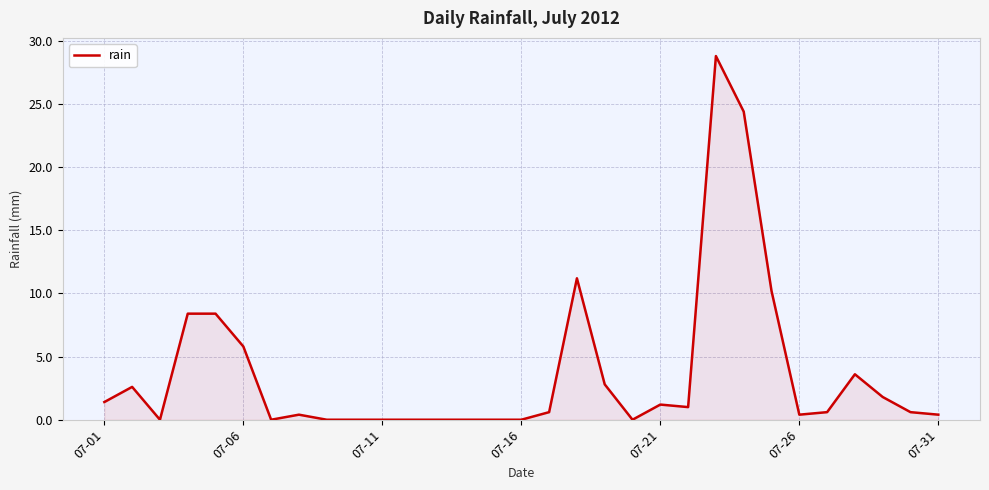

What is the greatest value displayed?

28.8